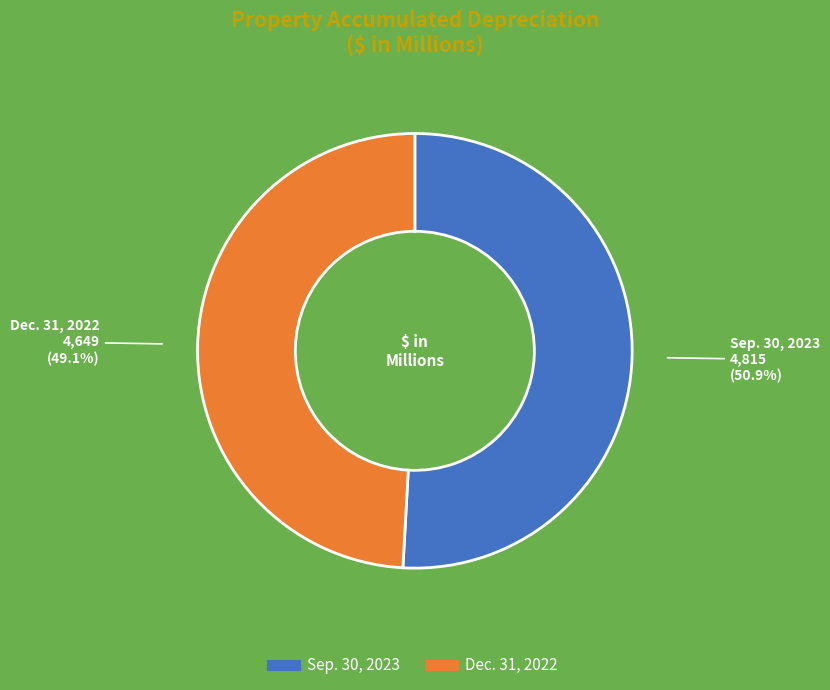

How many segments does this pie chart have?

2